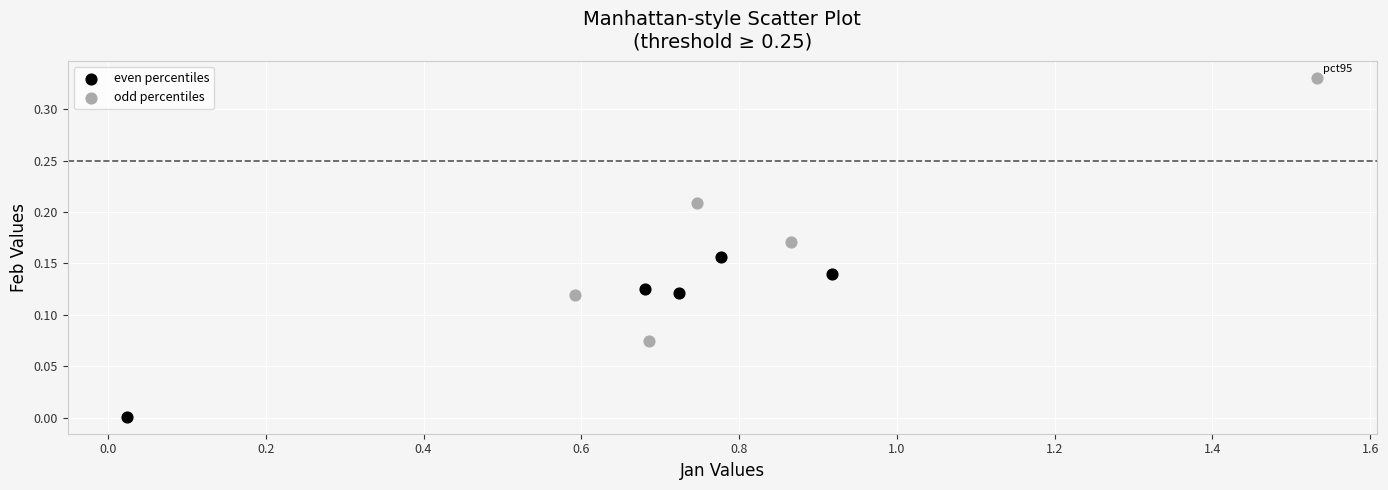

Which series reaches the minimum Y coordinate?

even percentiles